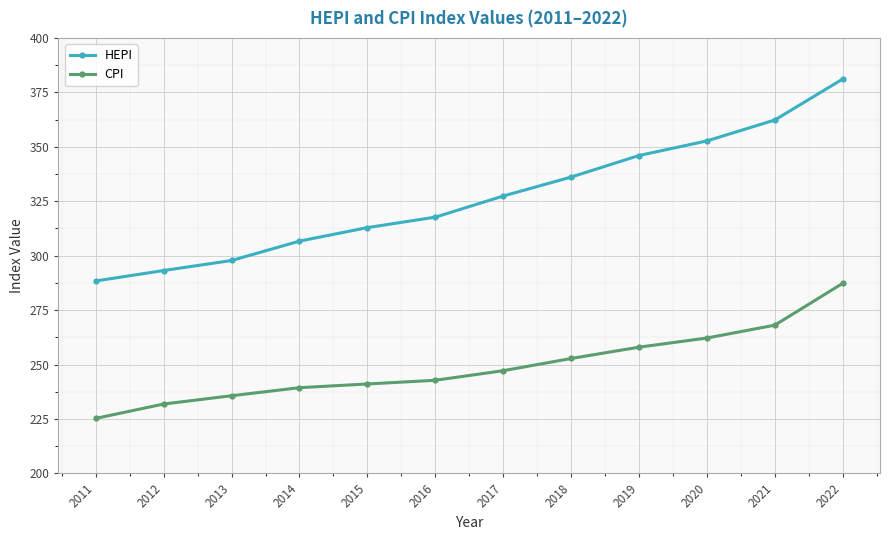

Rank the series at 2021 from highest to lowest value.

HEPI, CPI